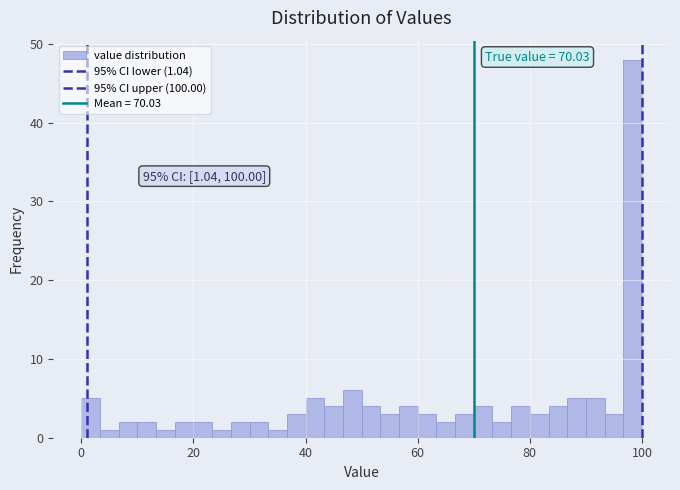

Around what value on the x-axis is the tallest bar? Give the approximate position of its centre, as read against the axis.

98